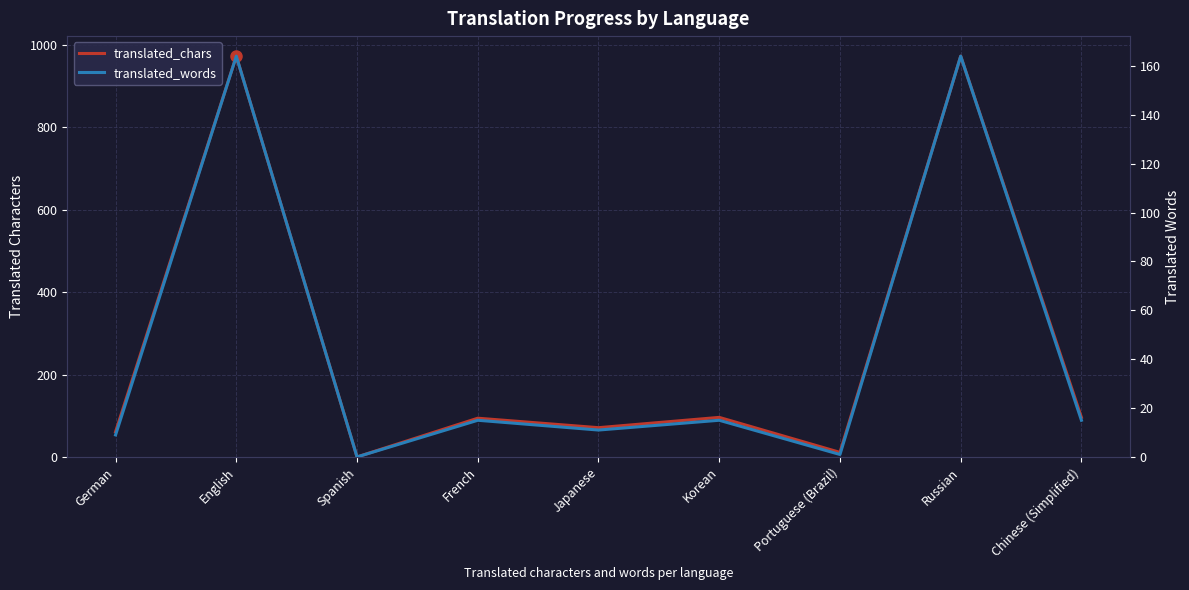

The value of translated_chars at Korean is 96. True or false?

True